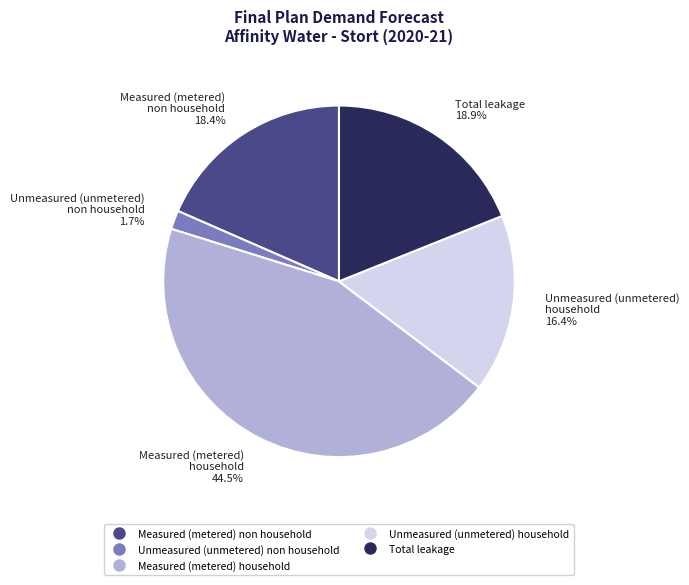

What is the largest slice in the pie chart?

Measured (metered) household